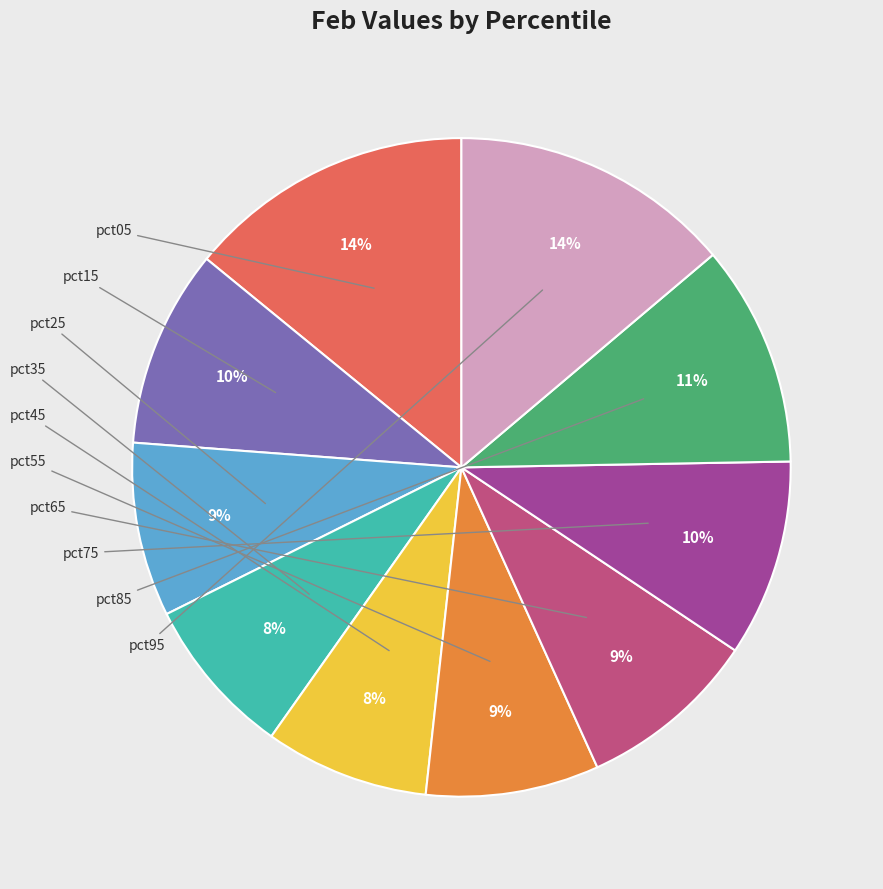

To the nearest percent, what is the average slice percentage?

10%